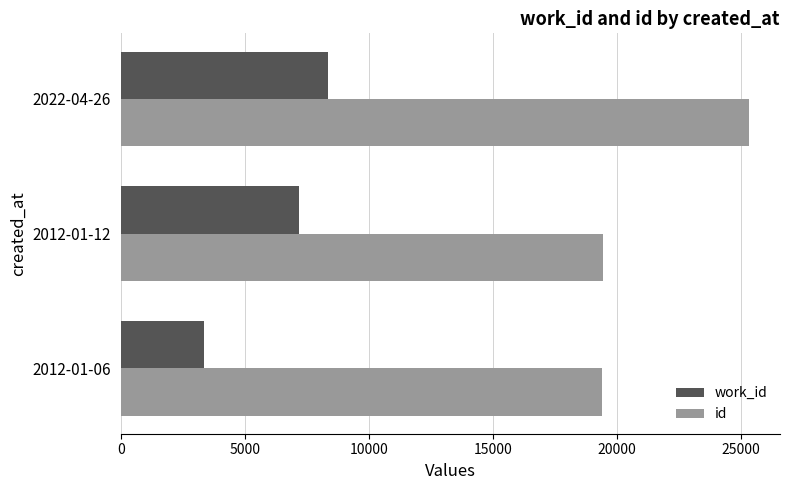

At which label does work_id reach its peak?

2022-04-26